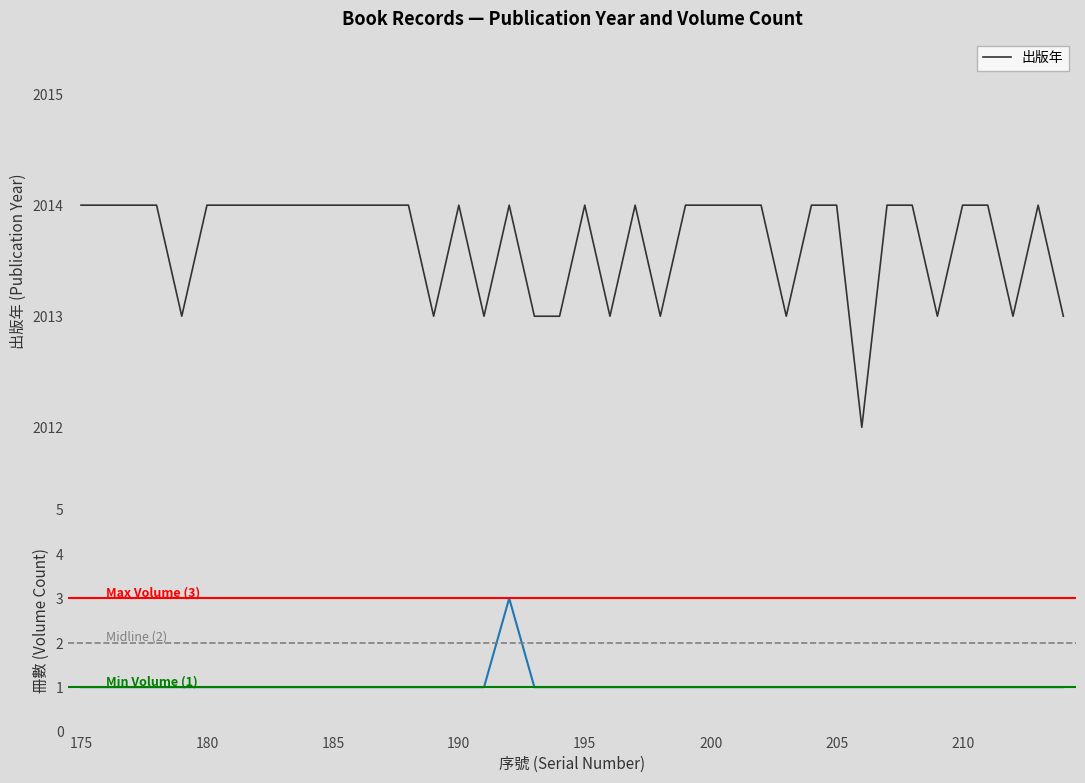

What is the lowest value of the 出版年 series?

2012